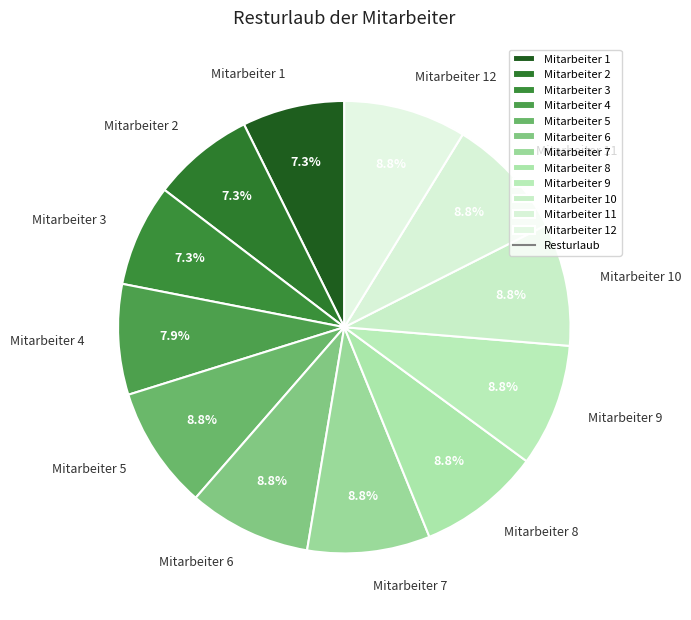

Which has a higher value, Mitarbeiter 6 or Mitarbeiter 2?

Mitarbeiter 6